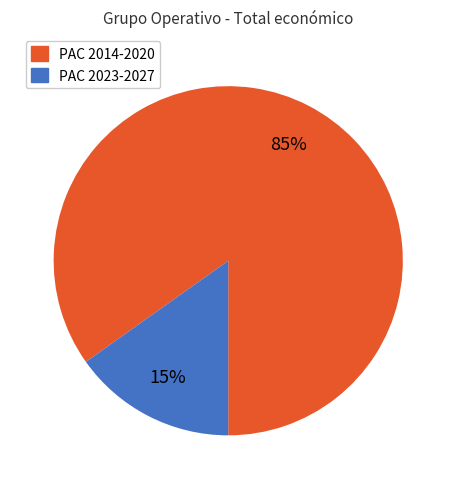

Is there any slice that represents more than half of the pie?

Yes